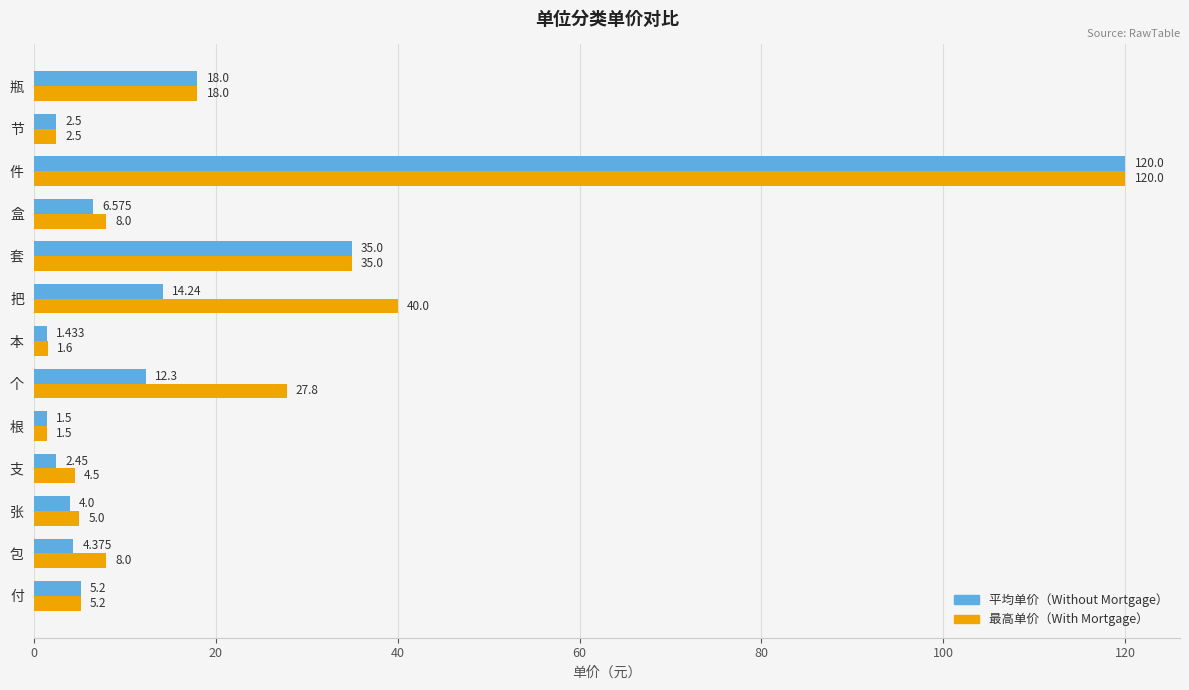

Rank the series by their average value, from highest to lowest.

最高单价（With Mortgage）, 平均单价（Without Mortgage）